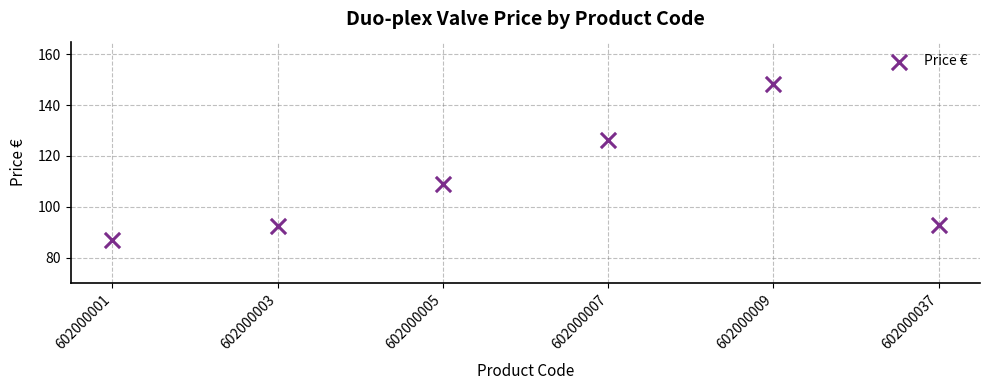

What Y value in the scatter plot is closest to 117?

108.8